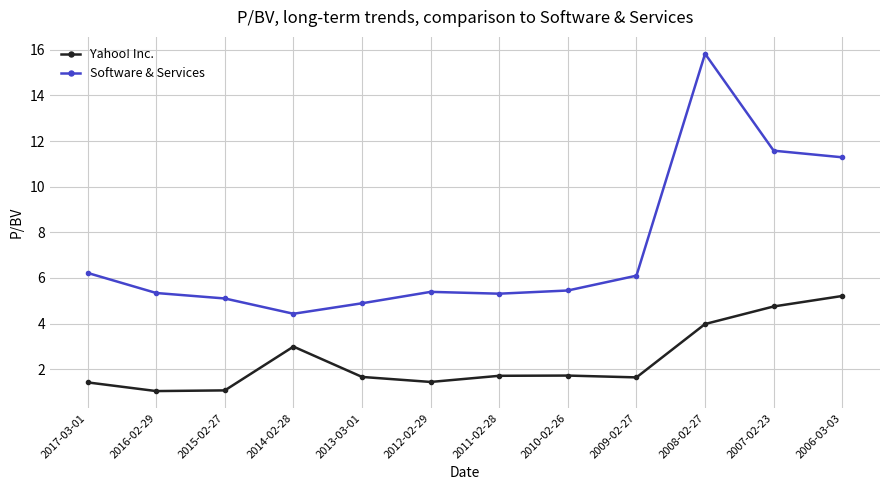

At how many categories does at least one series exceed 11?

3